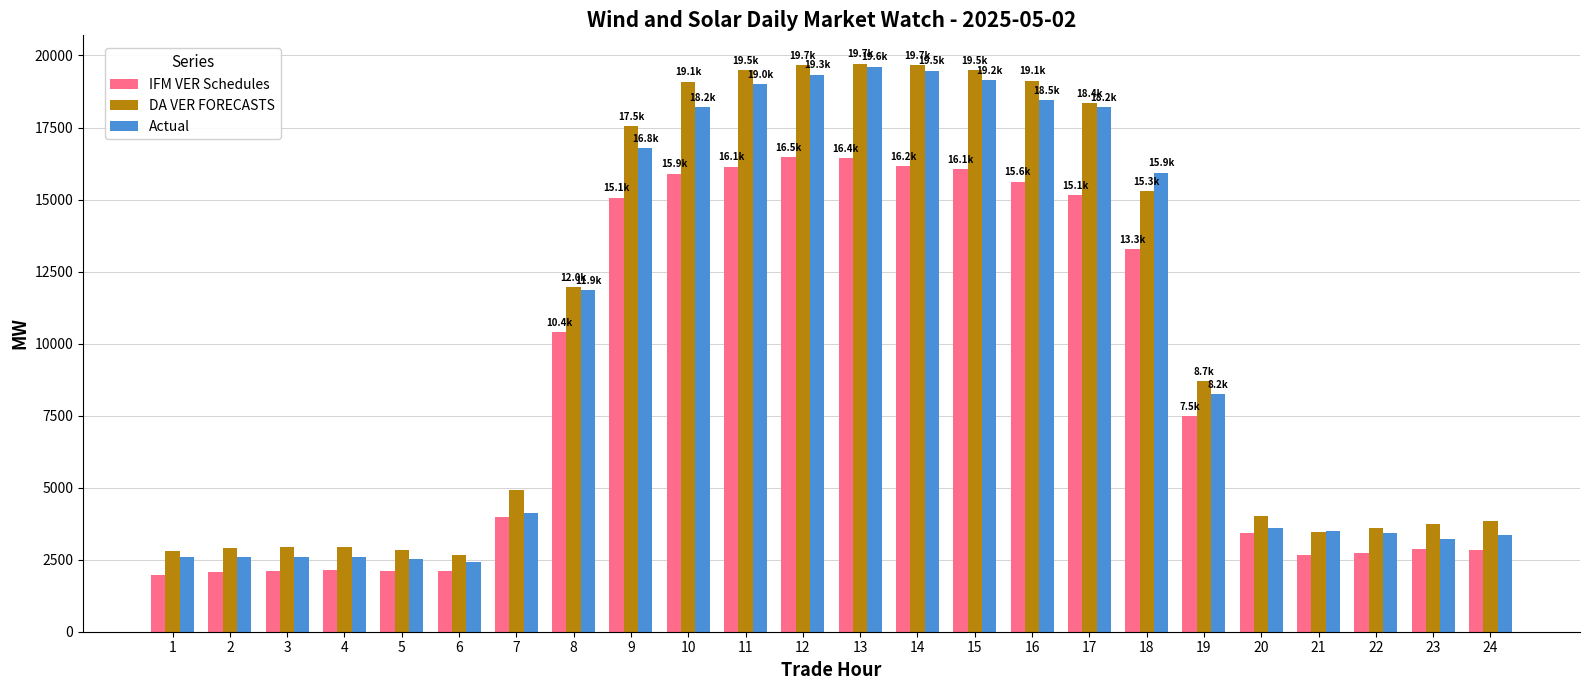

What is the greatest value displayed?

19713.2